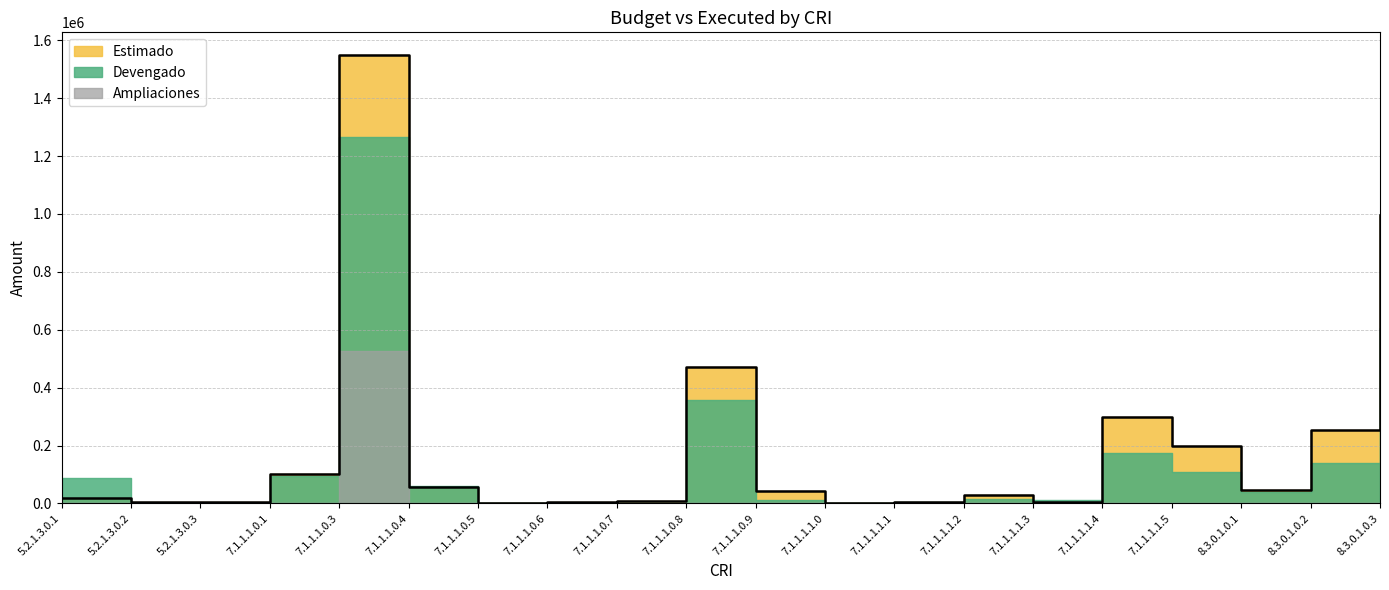

True or false: Devengado and Ampliaciones intersect in this chart.

False